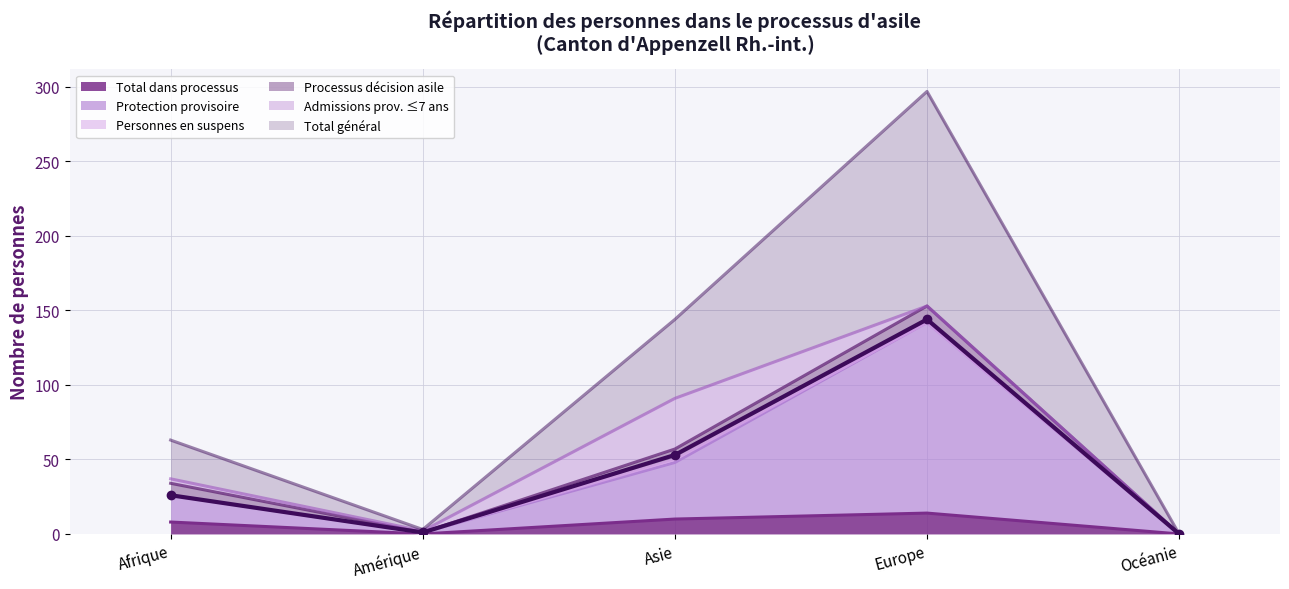

What is the difference between the Total dans processus values at Afrique and Europe?

6